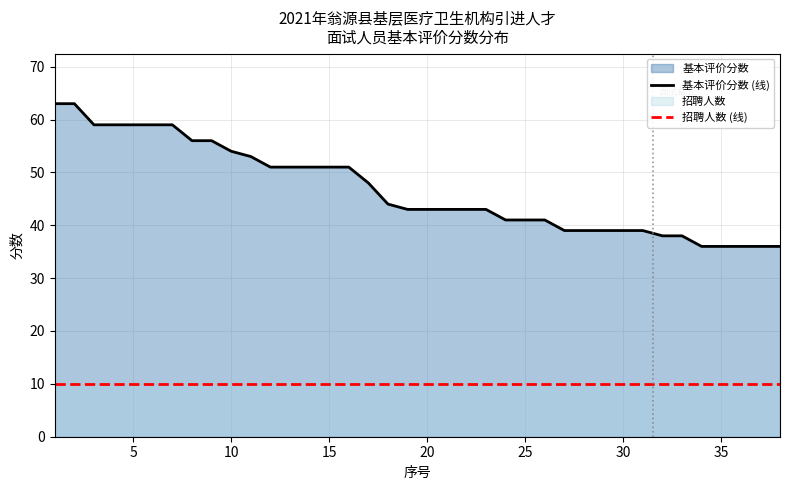

What is the highest value of the 基本评价分数 (线) series?

63